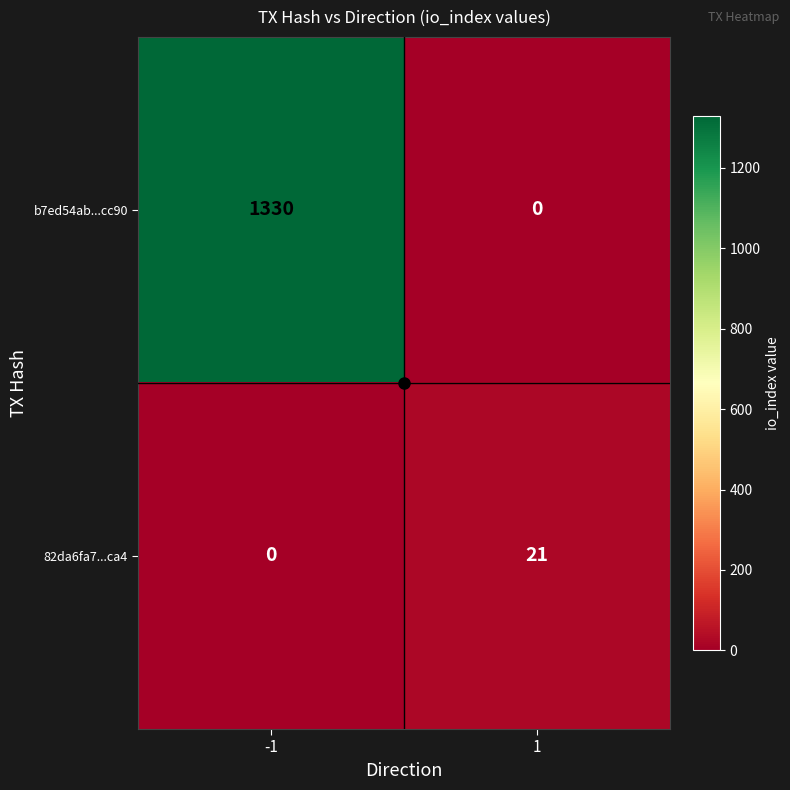

What is the sum of all b7ed54ab...cc90 values?

1330